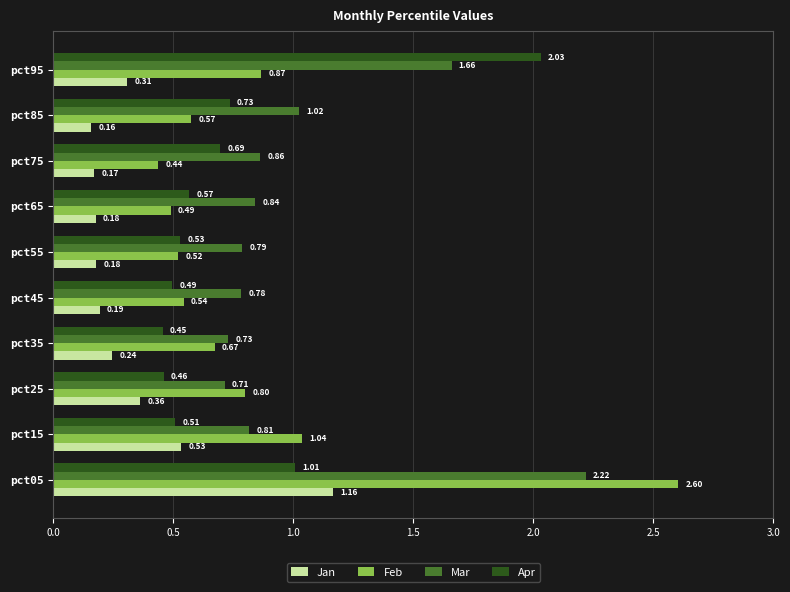

What are all the series names shown in the legend?

Jan, Feb, Mar, Apr